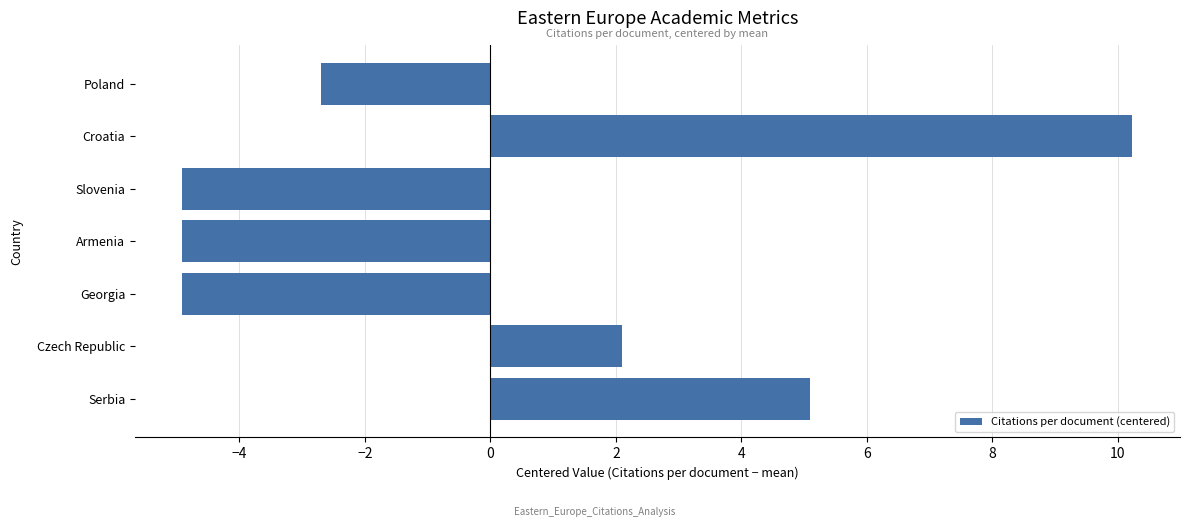

The value at Croatia is 10.2. True or false?

True